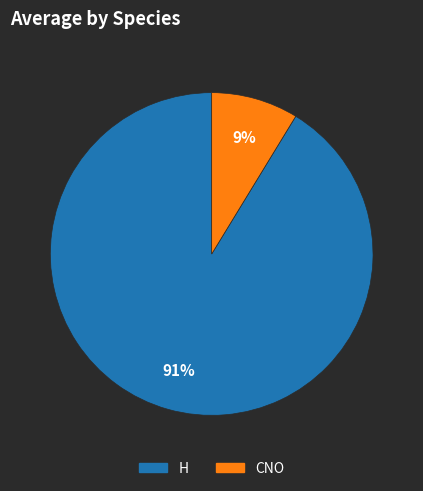

What is the smallest slice in the pie chart?

CNO